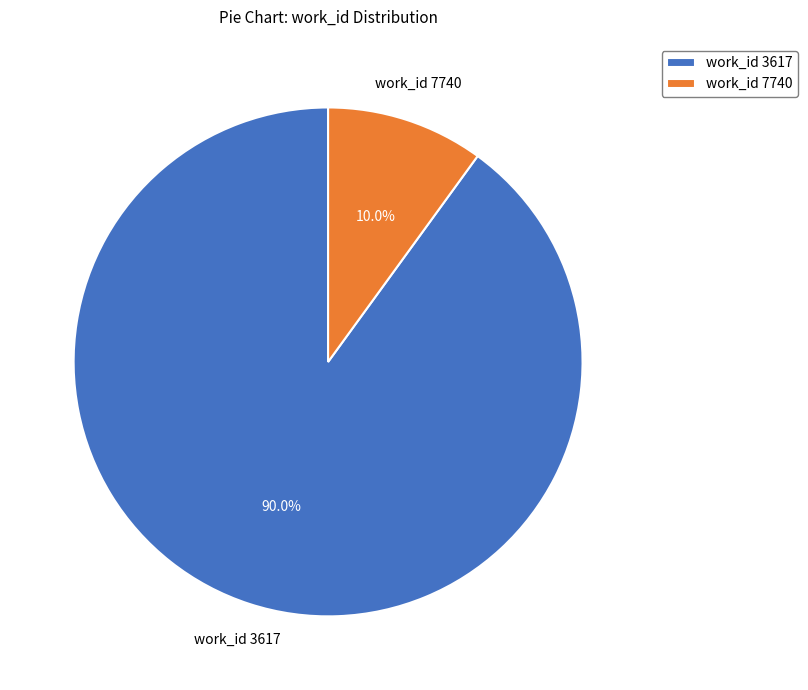

Combined, what portion of the pie is work_id 7740 and work_id 3617?

100.0%